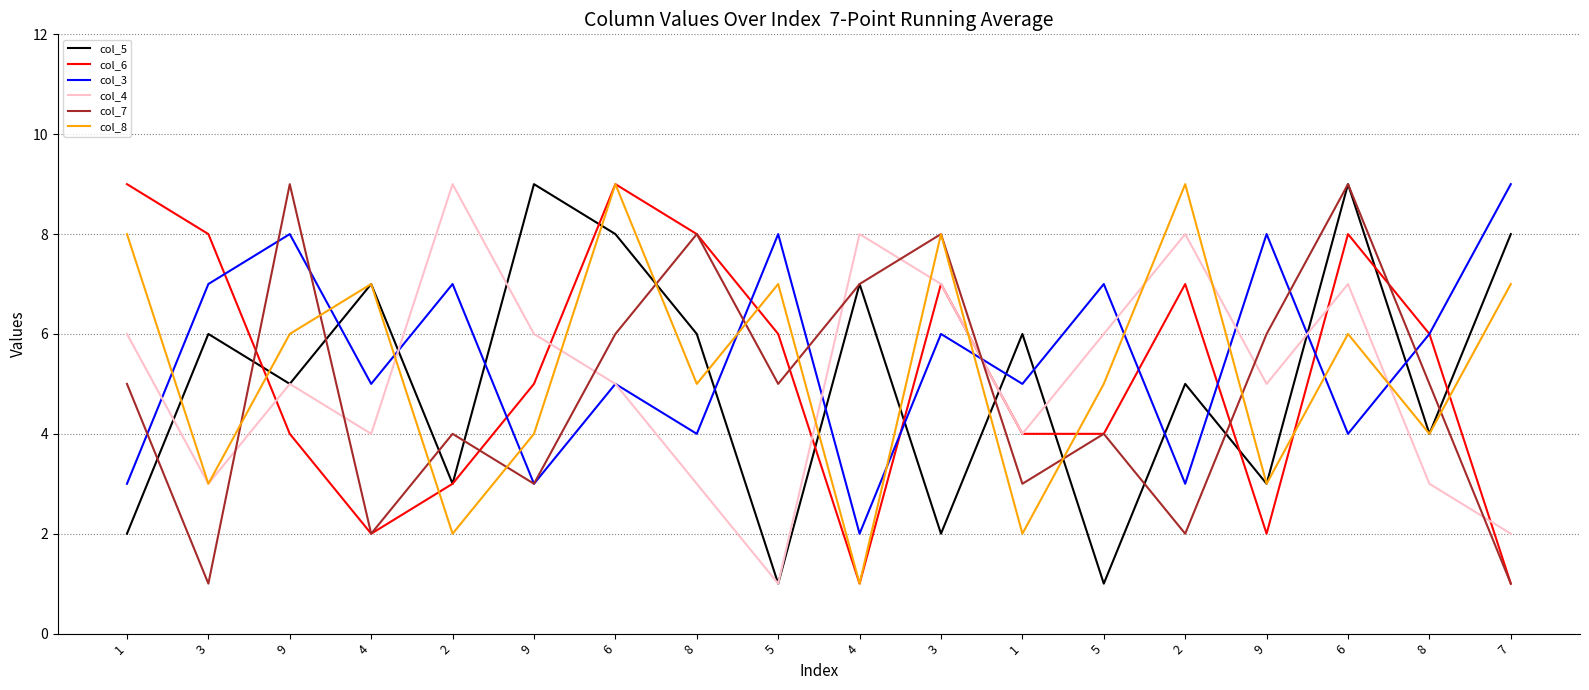

What is the value of the col_8 point at the 8th from the left?

5